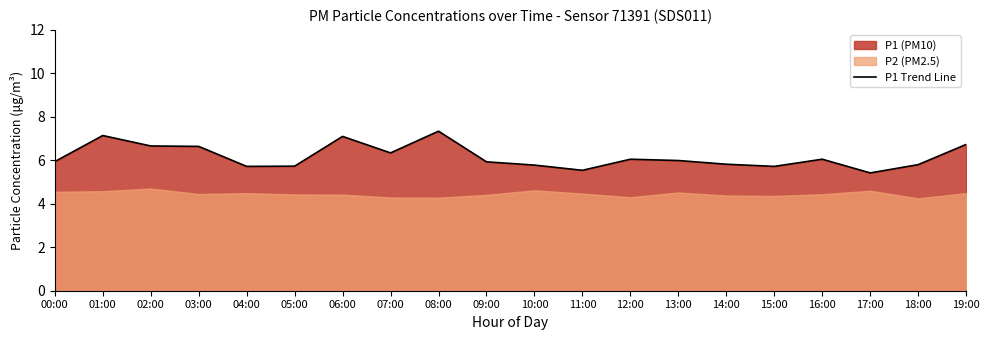

How many points are lower than both their immediate neighbors (excluding endpoints)?

5